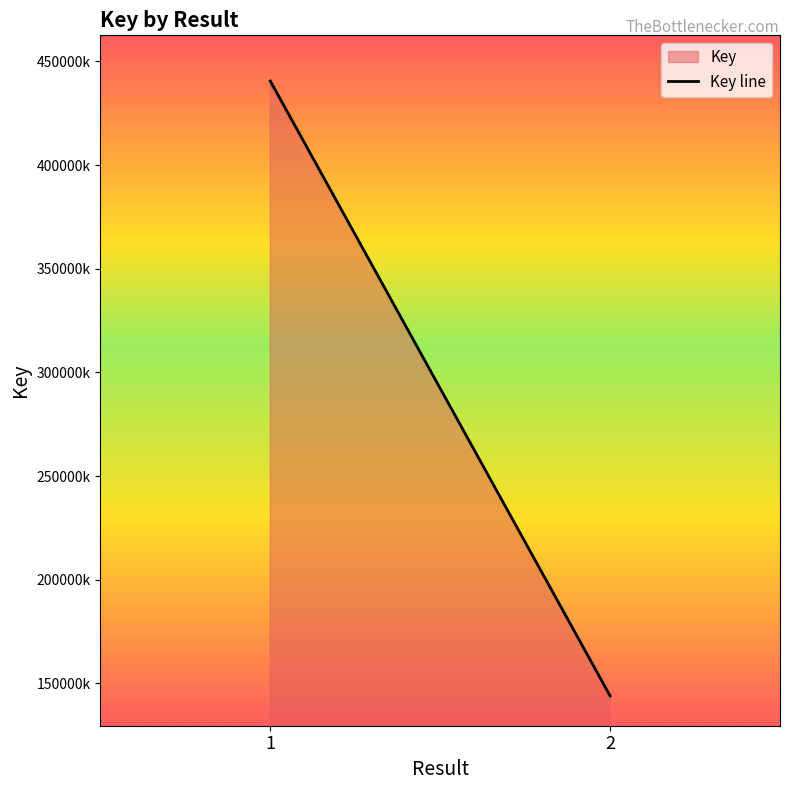

The chart shows a value of 144002210 at 2. True or false?

True